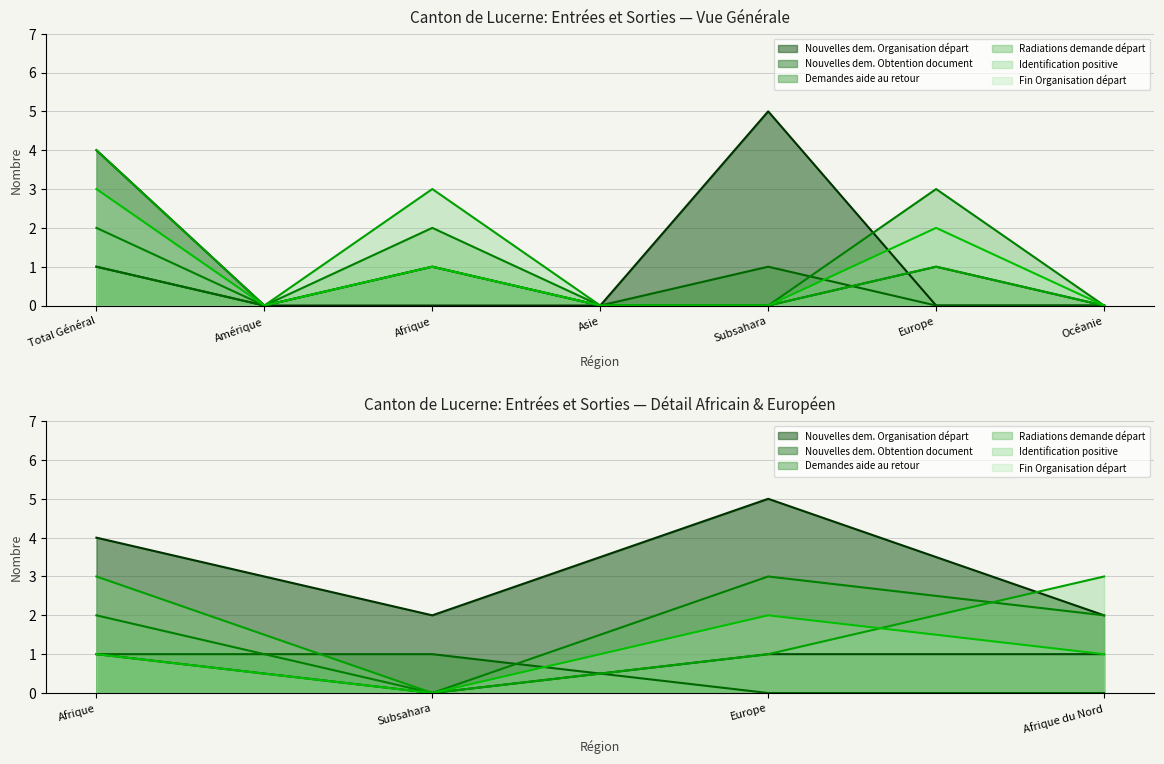

The Nouvelles dem. Organisation départ series shows 0 at Asie. True or false?

True